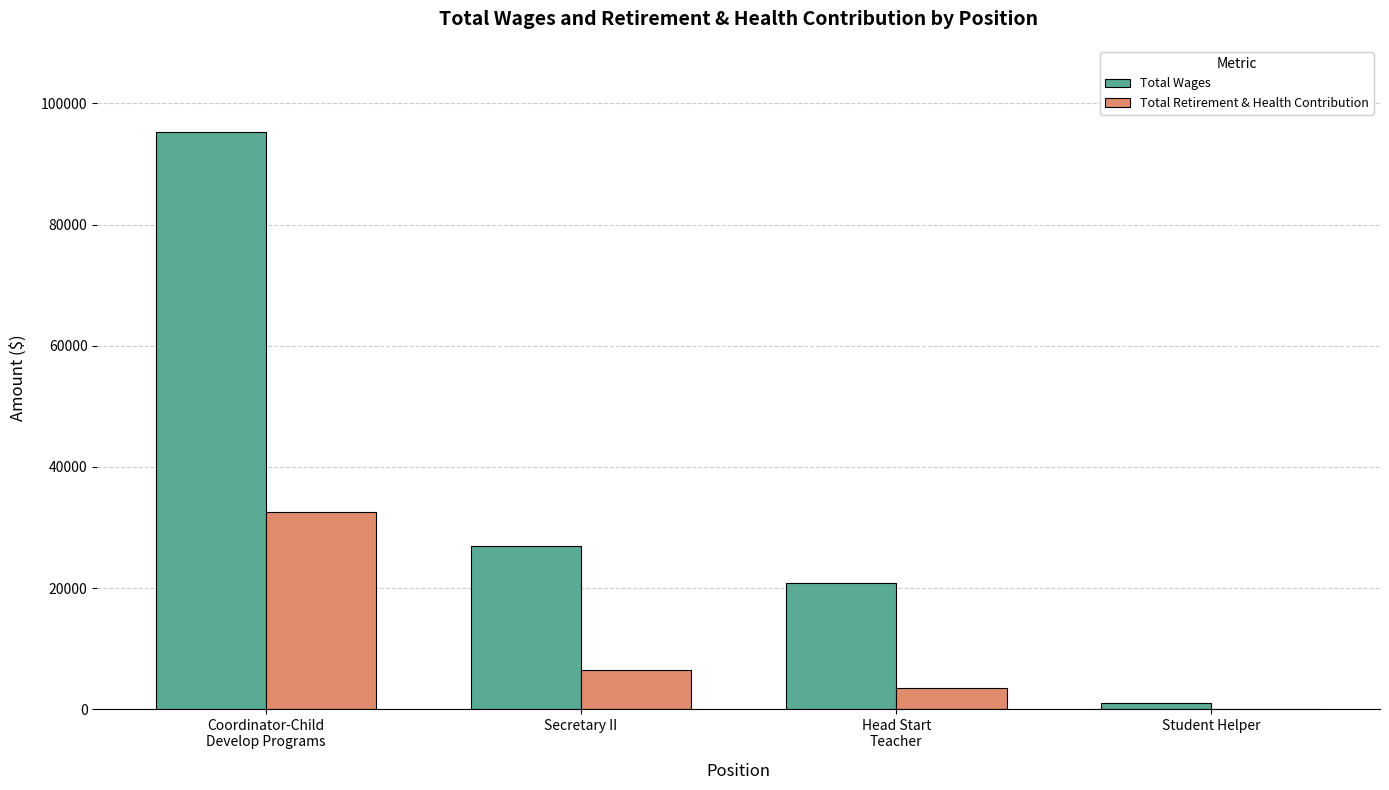

What is the highest value of the Total Retirement & Health Contribution series?

32615